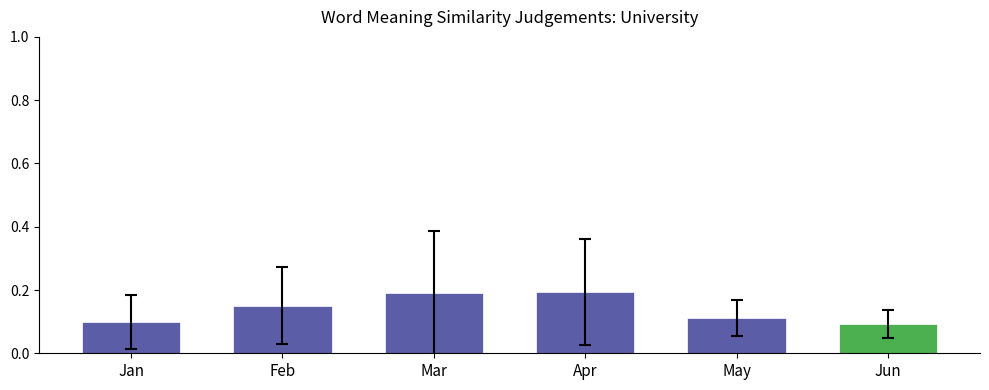

What is the sum of all values?

0.8